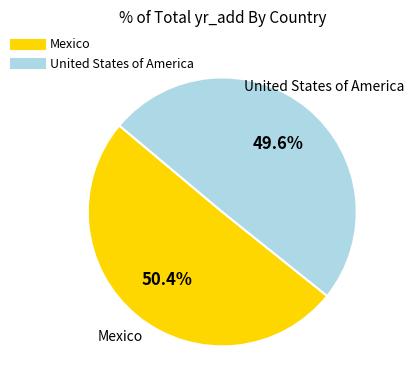

Rank the categories by value from lowest to highest.

United States of America, Mexico